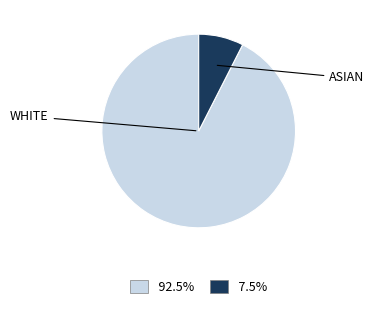

Does any single category account for the majority?

Yes